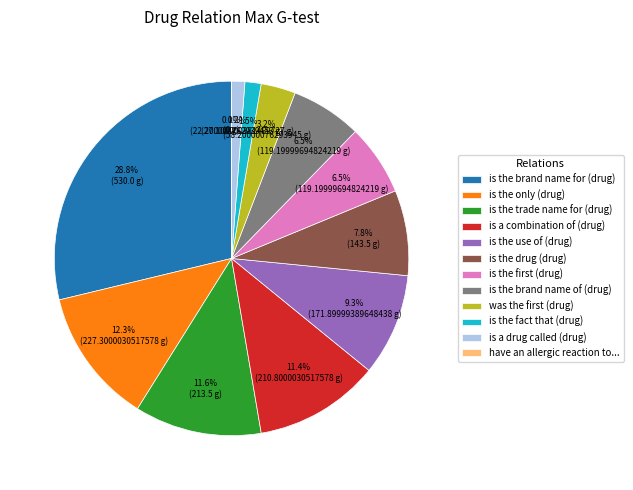

True or false: is the drug (drug) accounts for 20% of the total.

False